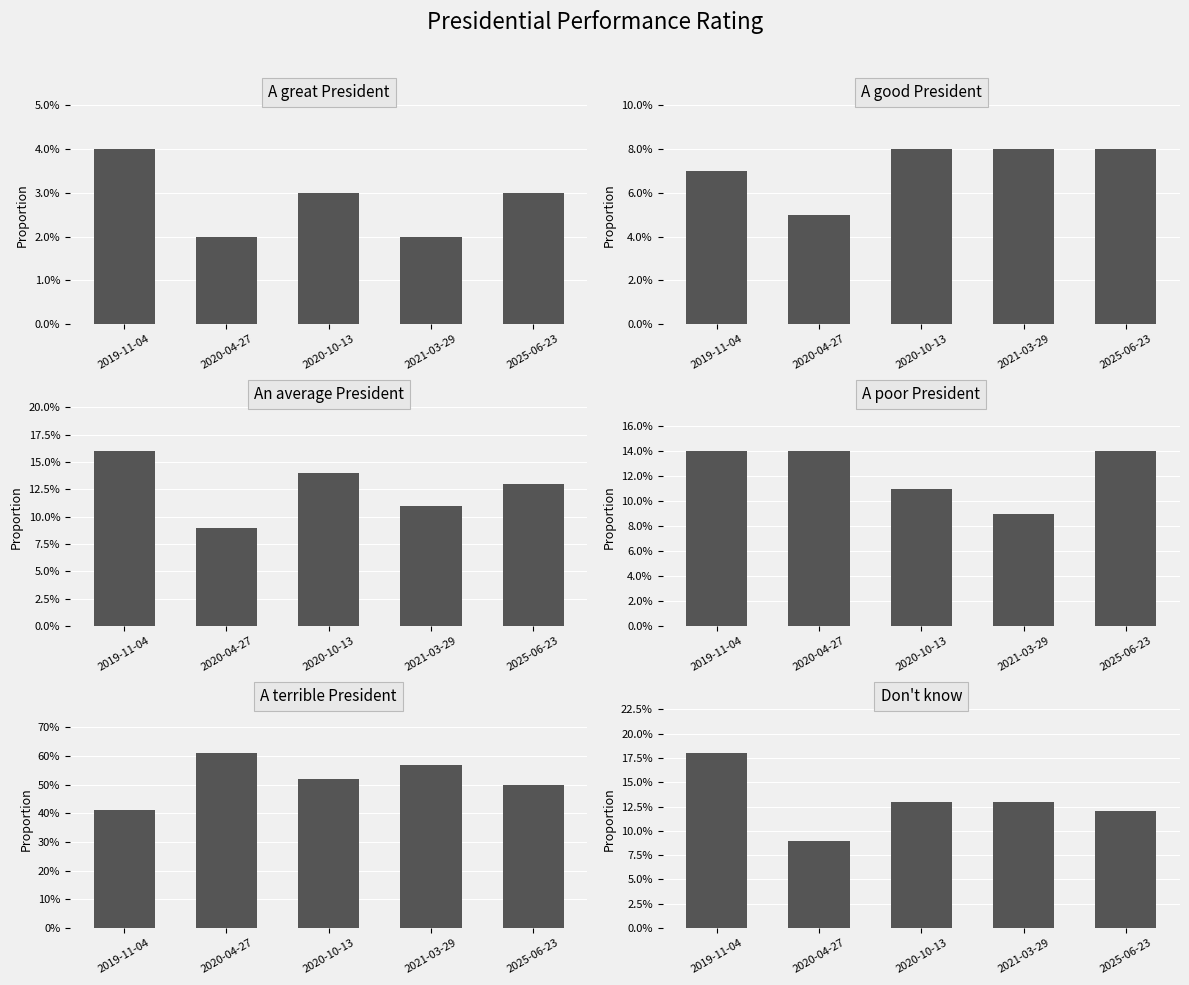

Reading left to right, list all the values displayed in this chart.

A great President: 0.0	0.0	0.0	0.0	0.0
A good President: 0.1	0.1	0.1	0.1	0.1
An average President: 0.2	0.1	0.1	0.1	0.1
A poor President: 0.1	0.1	0.1	0.1	0.1
A terrible President: 0.4	0.6	0.5	0.6	0.5
Don't know: 0.2	0.1	0.1	0.1	0.1